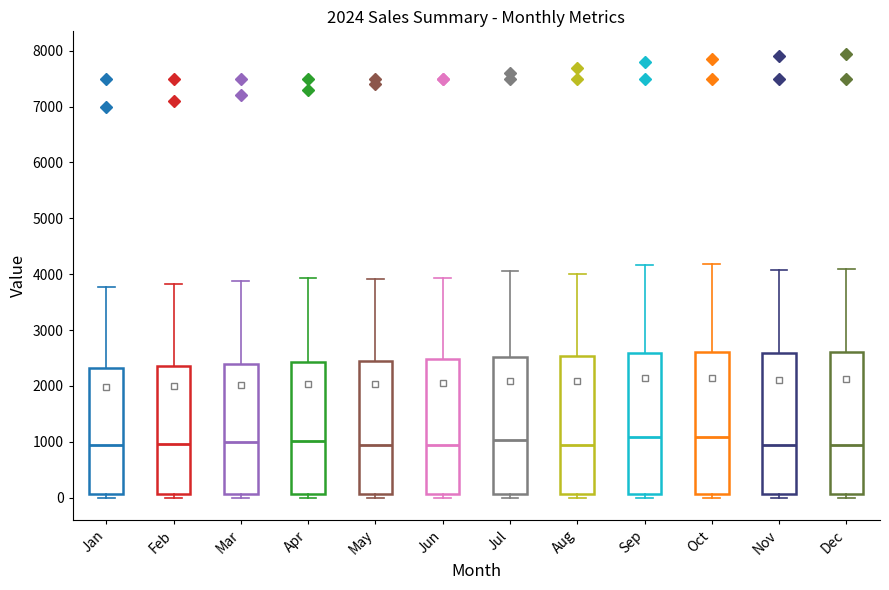

Reading left to right, read every box against the y-axis: the position of its median line, the range the box covers, and the ends of its whiskers. The values are not printed on the chart, so give them approximately, as read against the axis.

Jan: median 900, box 100 to 2300, whiskers 0 to 3800
Feb: median 1000, box 100 to 2400, whiskers 0 to 3800
Mar: median 1000, box 100 to 2400, whiskers 0 to 3900
Apr: median 1000, box 100 to 2400, whiskers 0 to 3900
May: median 900, box 100 to 2400, whiskers 0 to 3900
Jun: median 900, box 100 to 2500, whiskers 0 to 3900
Jul: median 1000, box 100 to 2500, whiskers 0 to 4100
Aug: median 900, box 100 to 2500, whiskers 0 to 4000
Sep: median 1100, box 100 to 2600, whiskers 0 to 4200
Oct: median 1100, box 100 to 2600, whiskers 0 to 4200
Nov: median 900, box 100 to 2600, whiskers 0 to 4100
Dec: median 900, box 100 to 2600, whiskers 0 to 4100